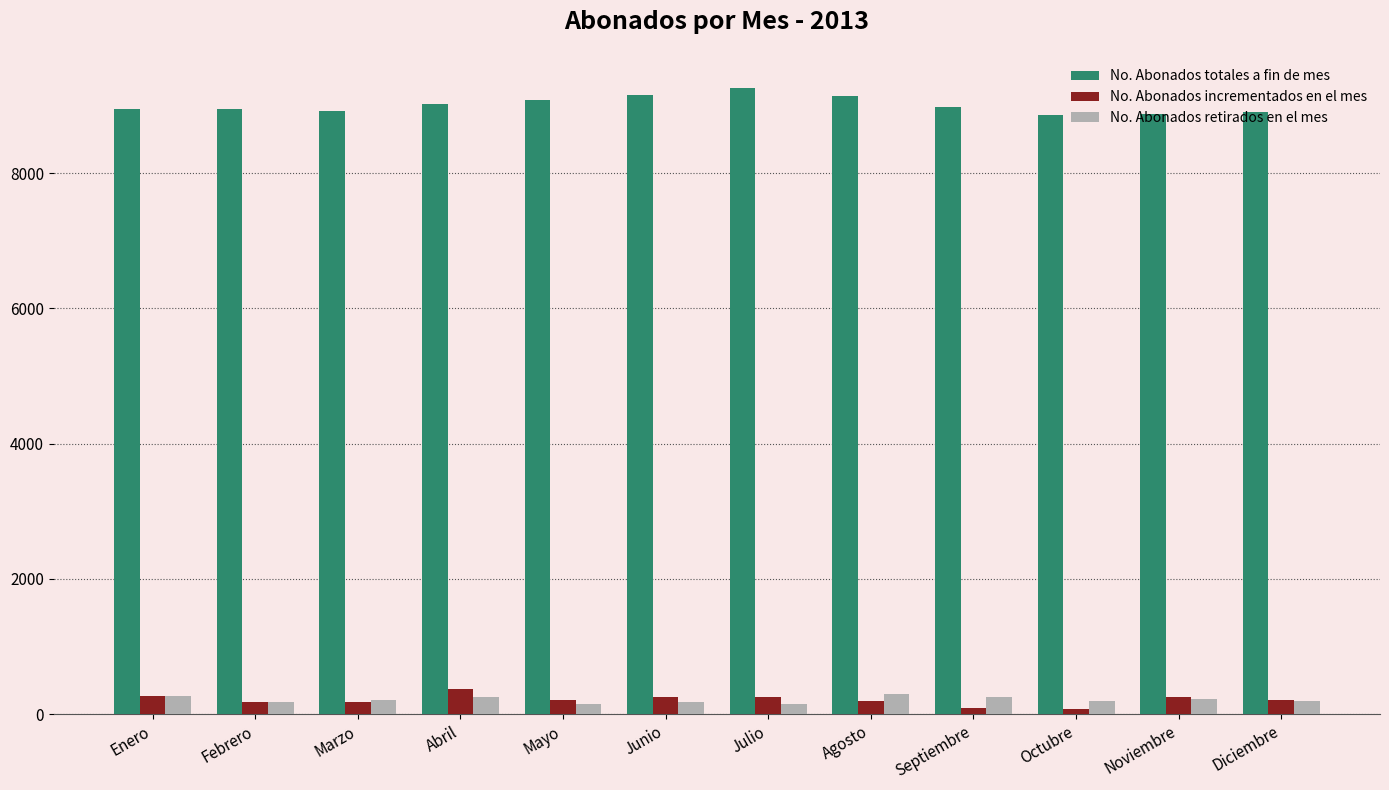

What value does the No. Abonados totales a fin de mes series have at Agosto?

9146